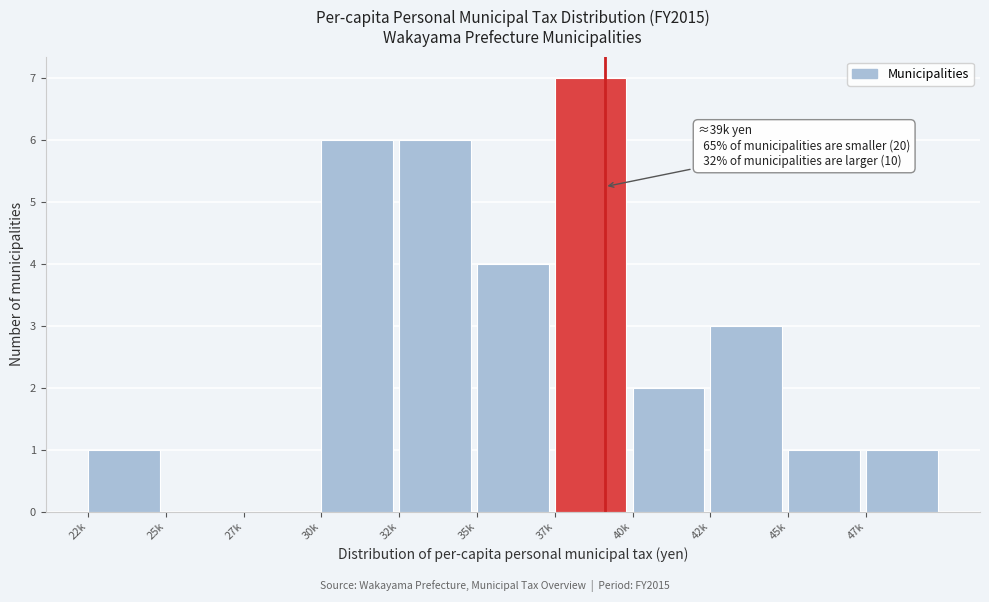

Reading left to right, list all the values displayed in this chart.

22k=1	25k=0	27k=0	30k=6	32k=6	35k=4	37k=7	40k=2	42k=3	45k=1	47k=1